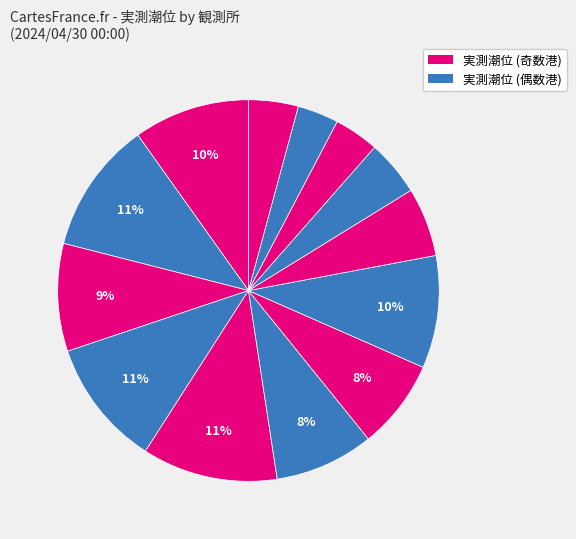

To the nearest percent, what is the average slice percentage?

8%